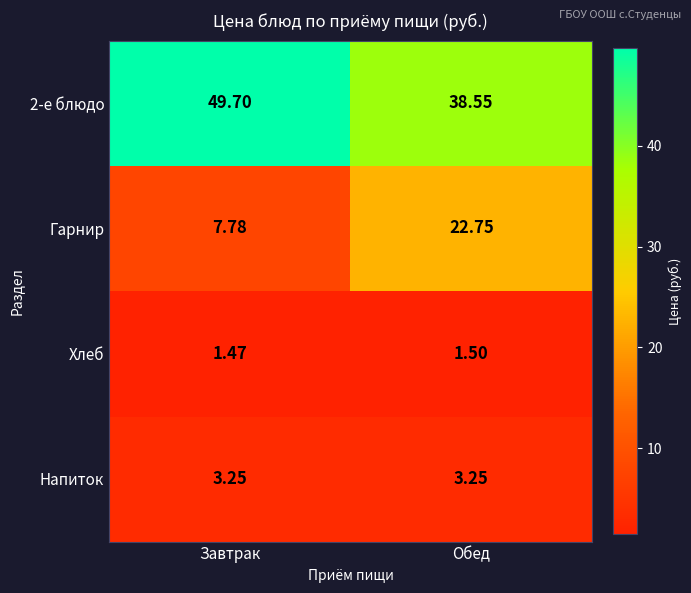

List the labels in order of Хлеб value, largest first.

Обед, Завтрак